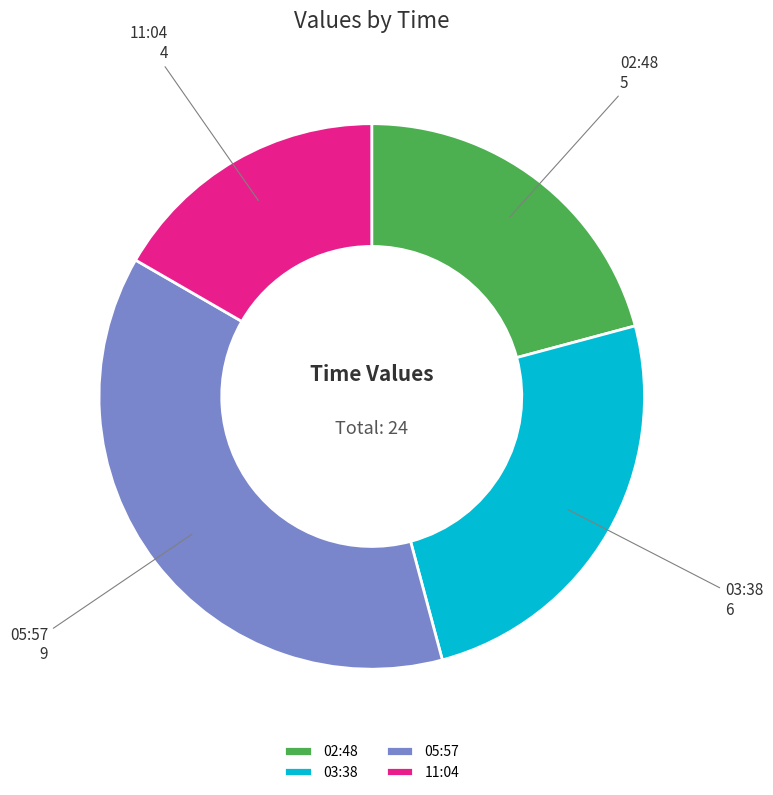

How many segments does this pie chart have?

4